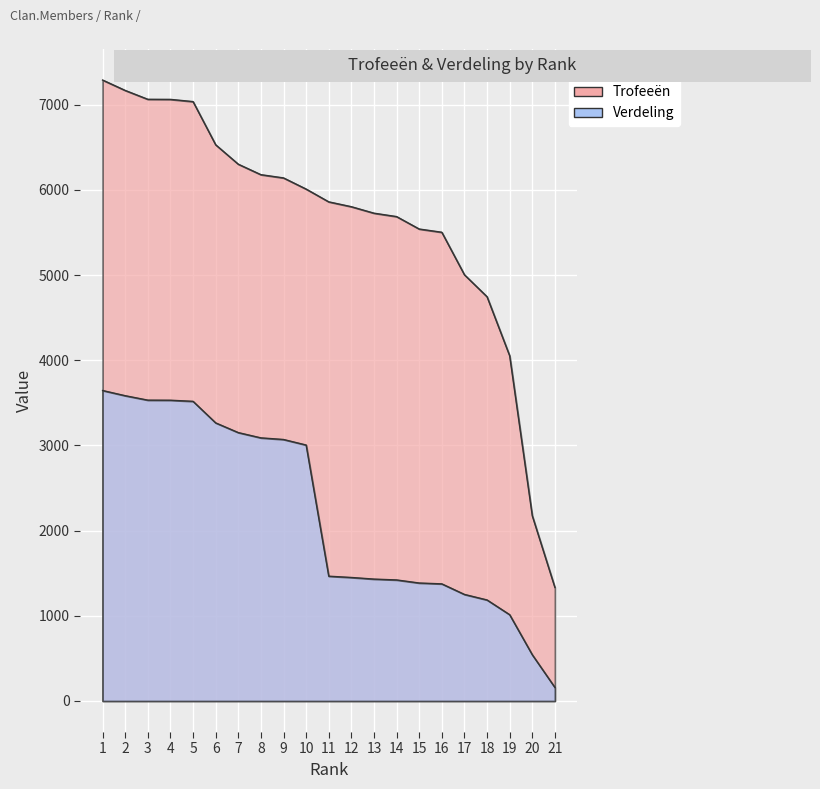

Which series has the largest range (max minus min)?

Trofeeën